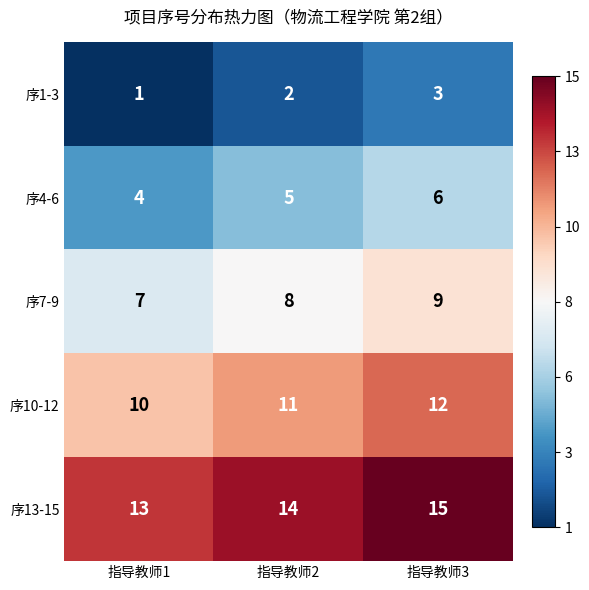

Is it true that 序7-9 equals 8 at 指导教师2?

True